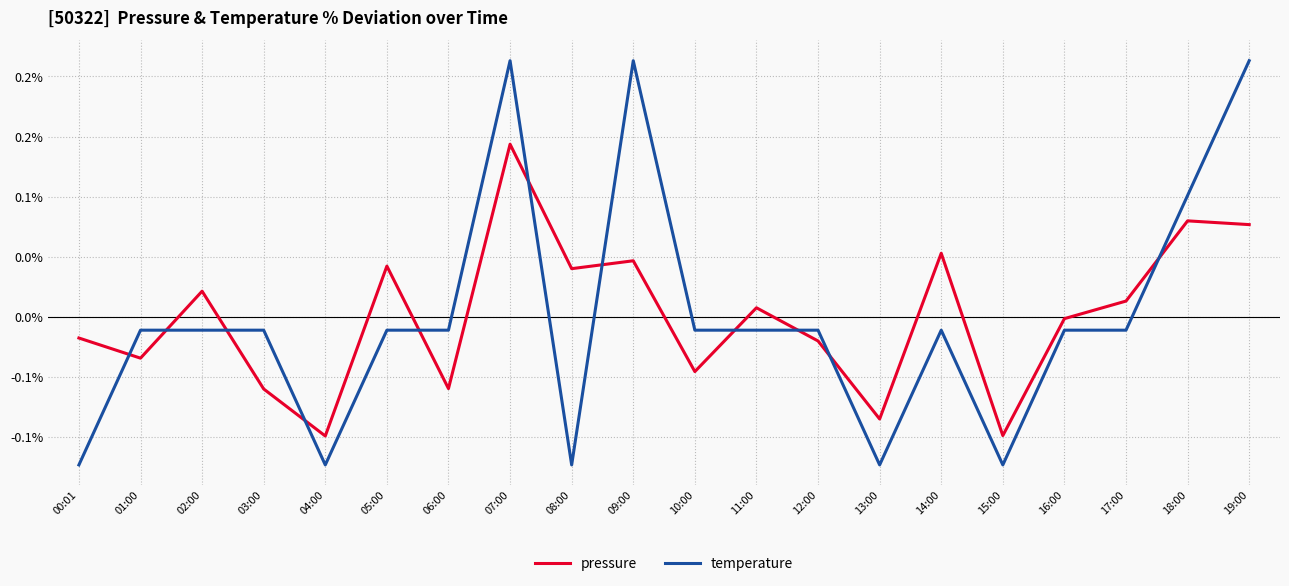

How many times do temperature and pressure cross each other?

11